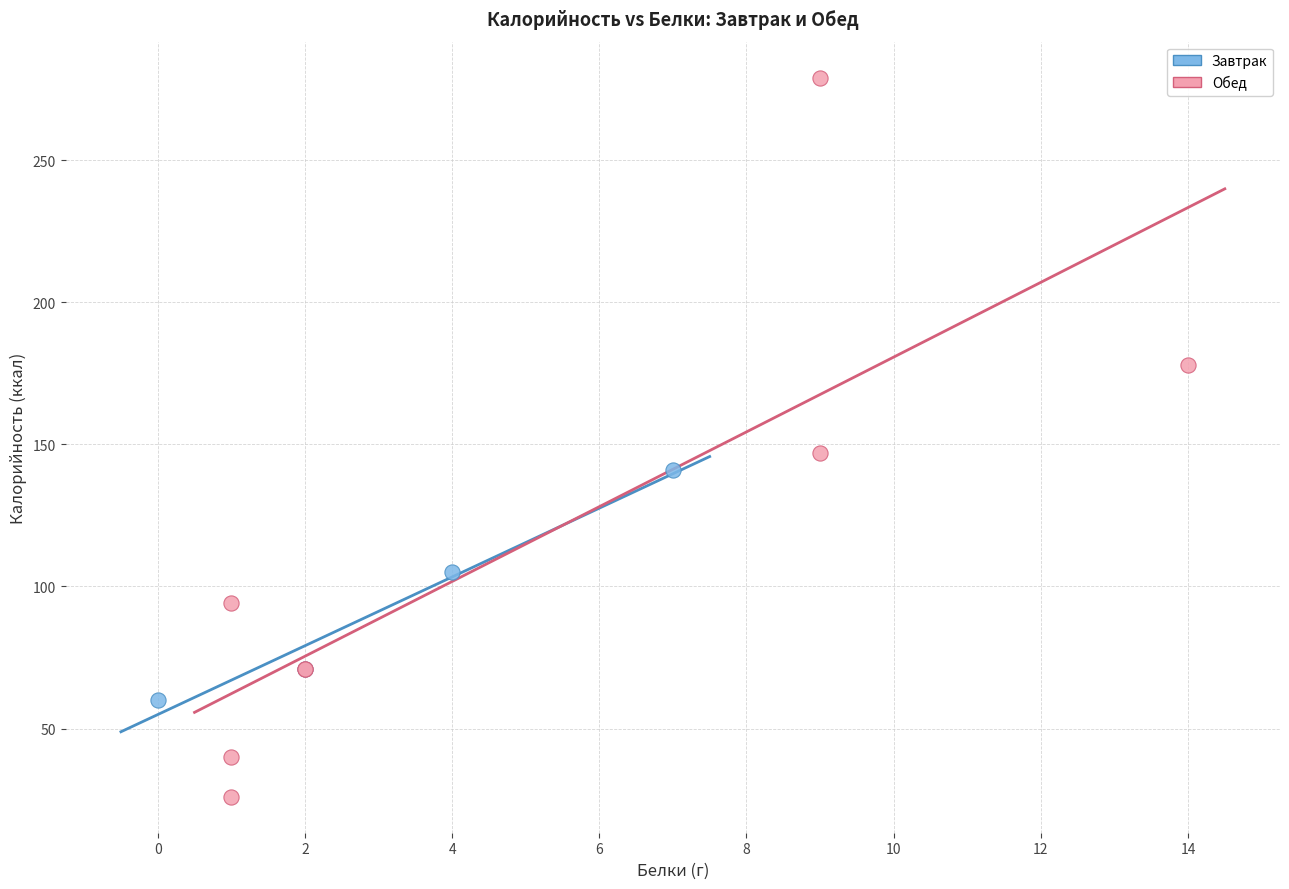

Which series reaches the maximum Y coordinate?

Обед